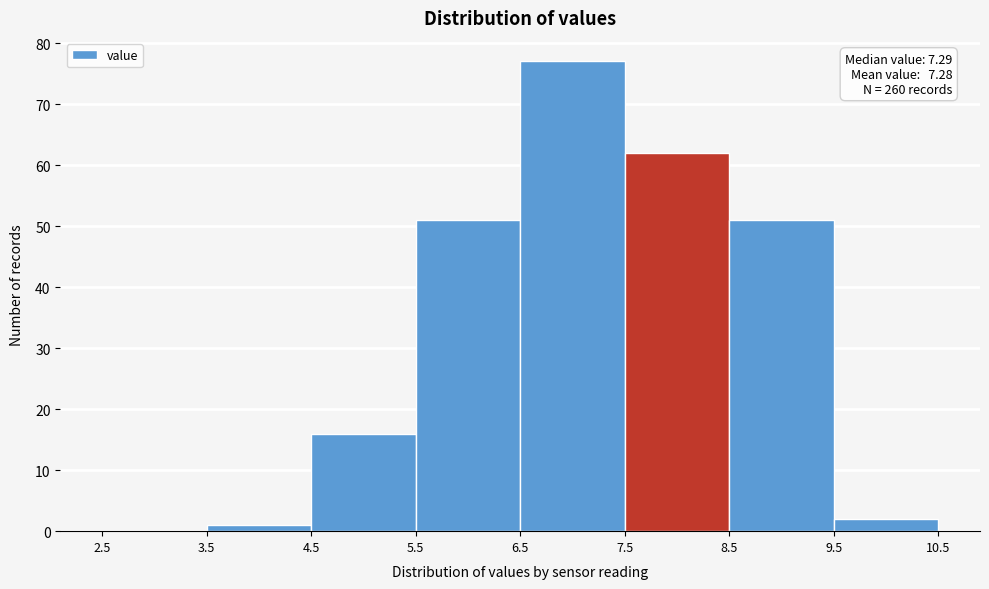

Which range on the x-axis has the tallest bar?

6.5 to 7.5